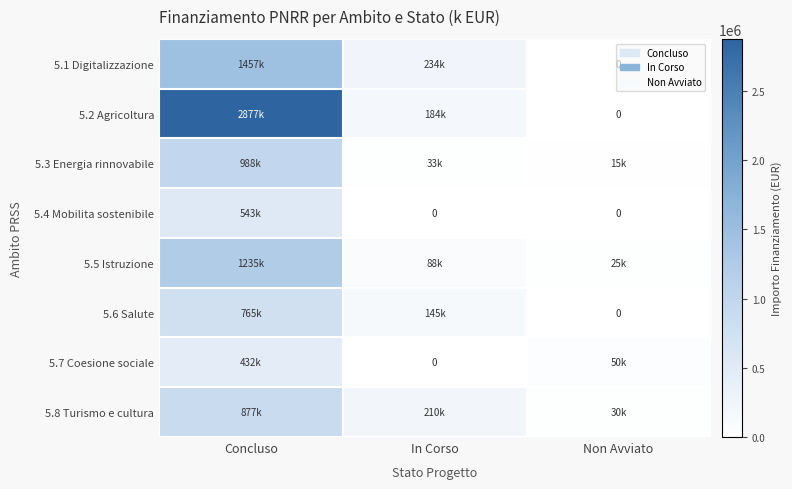

The value of 5.5 Istruzione at In Corso is 87500.0. True or false?

True